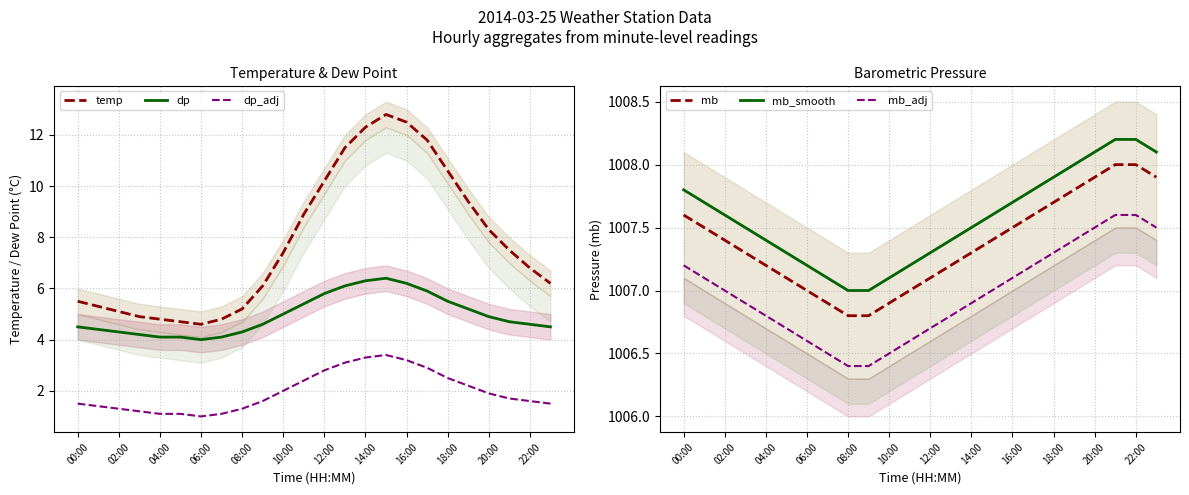

Is it true that temp equals 8.1 at 02:00?

False